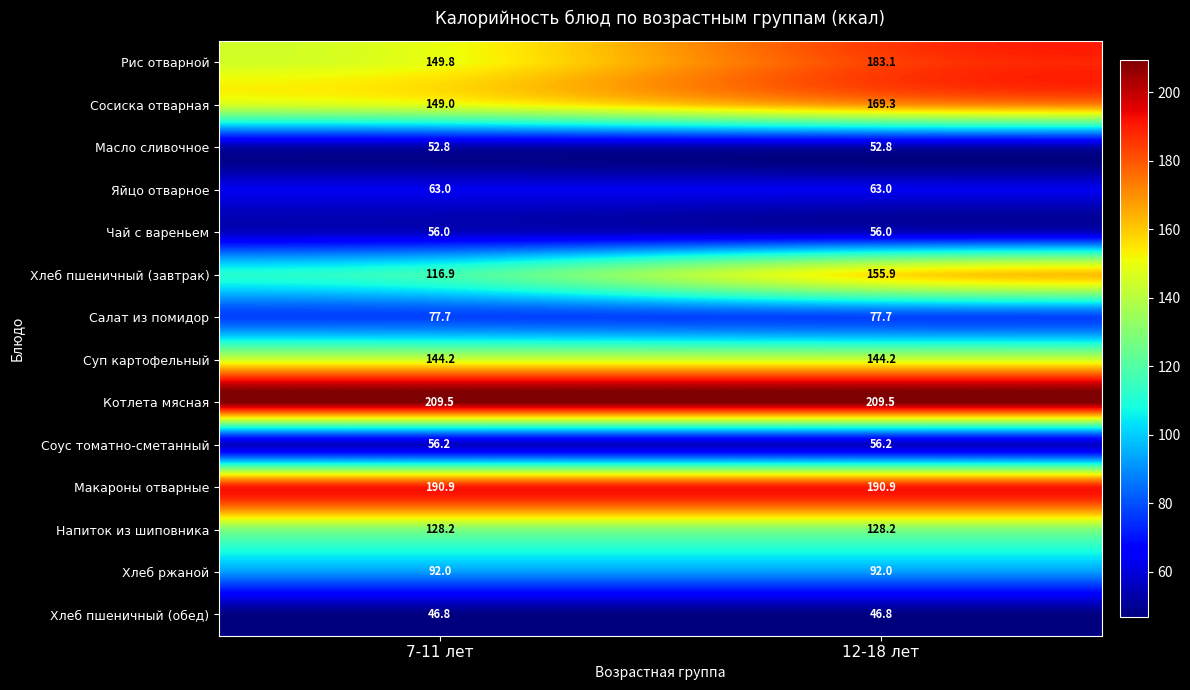

Reading left to right, what are all the values shown in this chart?

Рис отварной: 7-11 лет=149.8	12-18 лет=183.1
Сосиска отварная: 7-11 лет=149.0	12-18 лет=169.3
Масло сливочное: 7-11 лет=52.8	12-18 лет=52.8
Яйцо отварное: 7-11 лет=63.0	12-18 лет=63.0
Чай с вареньем: 7-11 лет=56.0	12-18 лет=56.0
Хлеб пшеничный (завтрак): 7-11 лет=116.9	12-18 лет=155.9
Салат из помидор: 7-11 лет=77.7	12-18 лет=77.7
Суп картофельный: 7-11 лет=144.2	12-18 лет=144.2
Котлета мясная: 7-11 лет=209.5	12-18 лет=209.5
Соус томатно-сметанный: 7-11 лет=56.2	12-18 лет=56.2
Макароны отварные: 7-11 лет=190.9	12-18 лет=190.9
Напиток из шиповника: 7-11 лет=128.2	12-18 лет=128.2
Хлеб ржаной: 7-11 лет=92.0	12-18 лет=92.0
Хлеб пшеничный (обед): 7-11 лет=46.8	12-18 лет=46.8